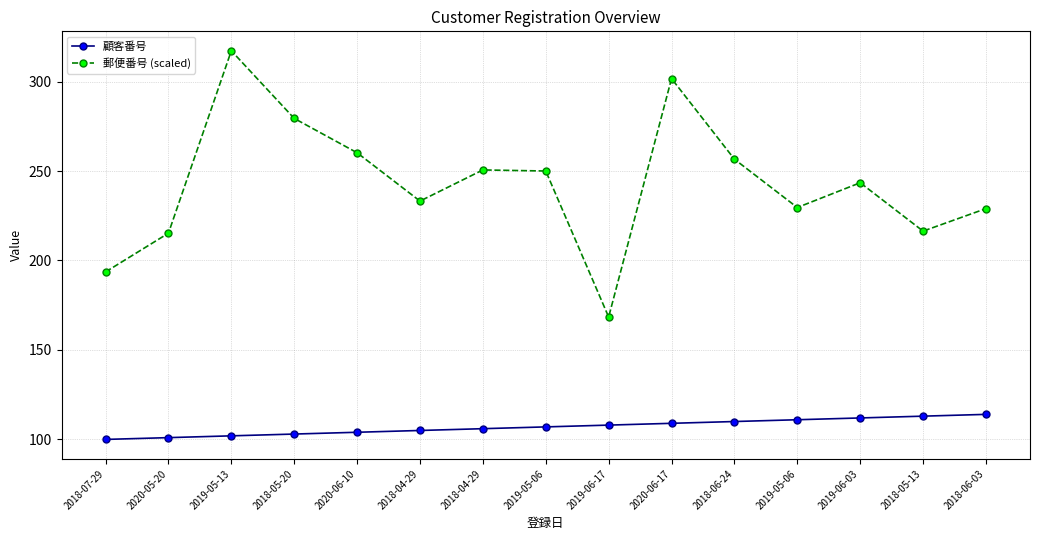

The value of 顧客番号 at 2020-06-17 is 109.0. True or false?

True